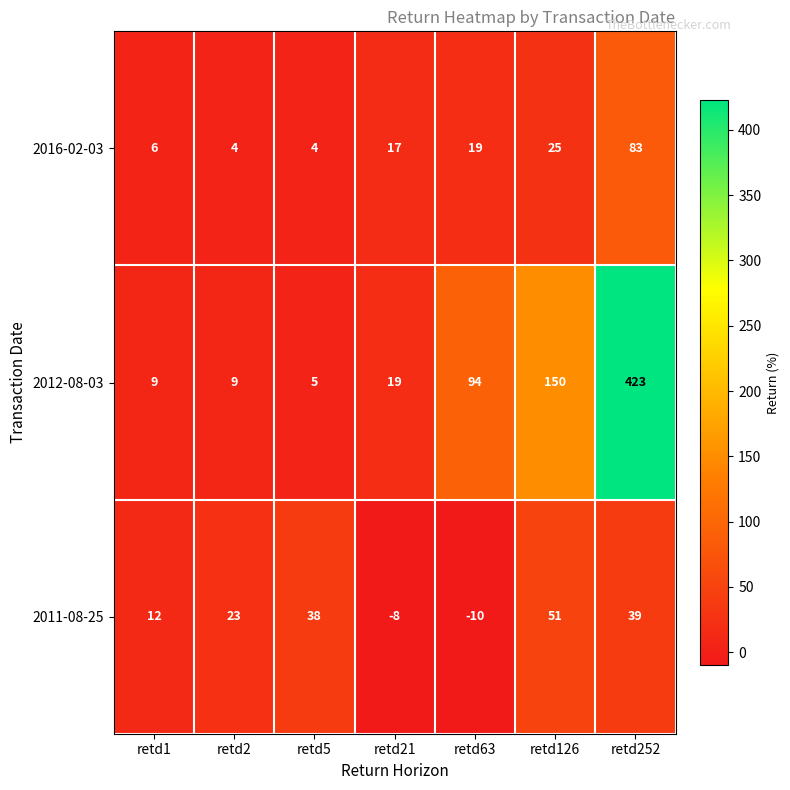

What is the maximum value for 2011-08-25?

51